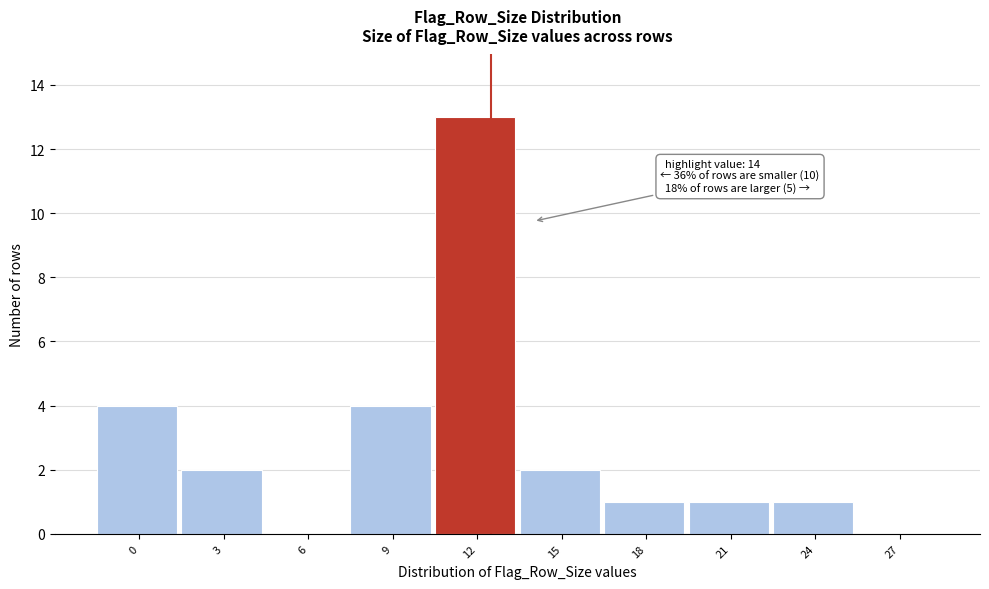

Reading right to left, transcribe all the data shown in this chart.

27=0	24=1	21=1	18=1	15=2	12=13	9=4	6=0	3=2	0=4